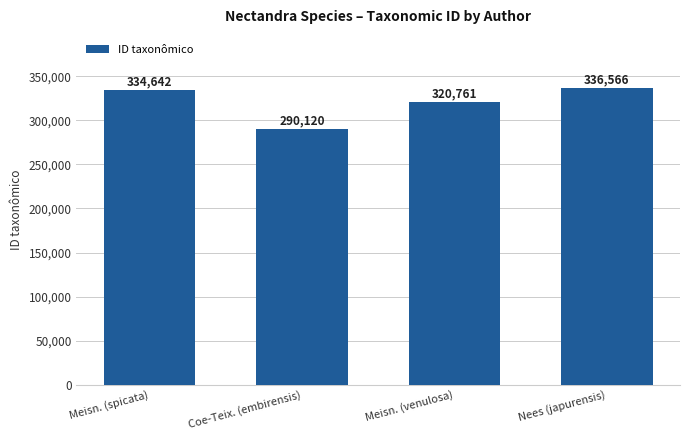

Reading right to left, transcribe all the data shown in this chart.

336566	320761	290120	334642